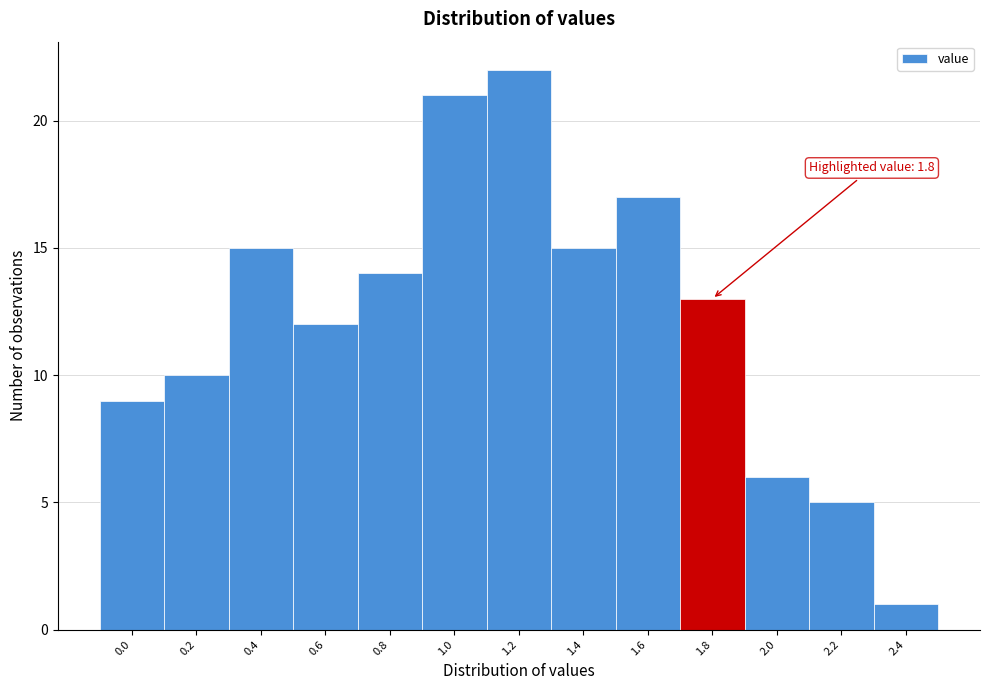

Reading left to right, list all the values displayed in this chart.

0.0=9	0.2=10	0.4=15	0.6=12	0.8=14	1.0=21	1.2=22	1.4=15	1.6=17	1.8=13	2.0=6	2.2=5	2.4=1